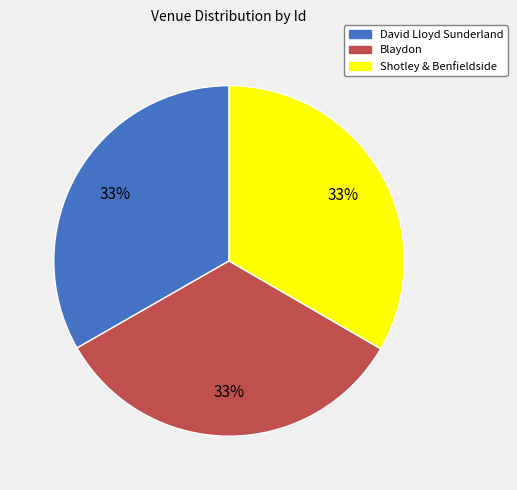

The Shotley & Benfieldside slice represents 28% of the pie. True or false?

False